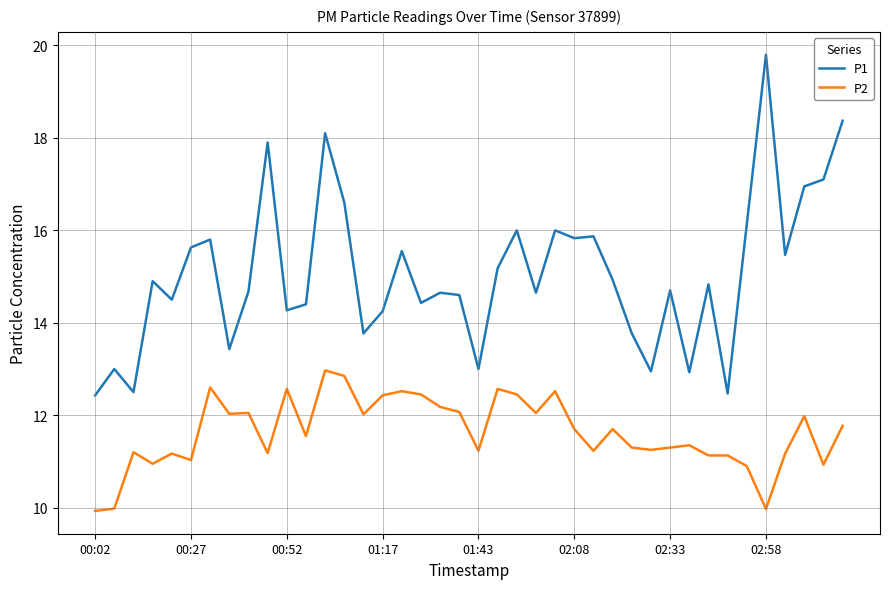

Which series has the largest range (max minus min)?

P1